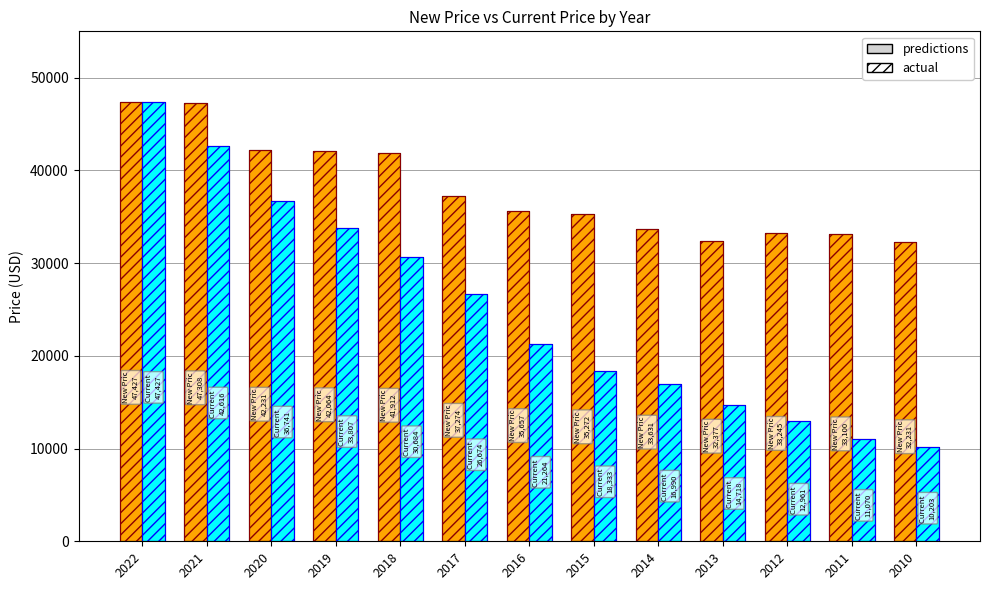

At which label does Current Price first exceed 21264?

2022